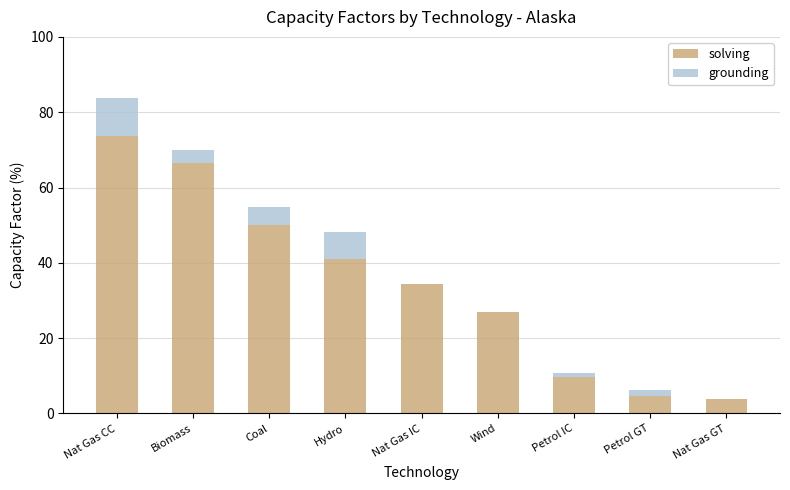

The grounding series shows 9.8 at Petrol IC. True or false?

True